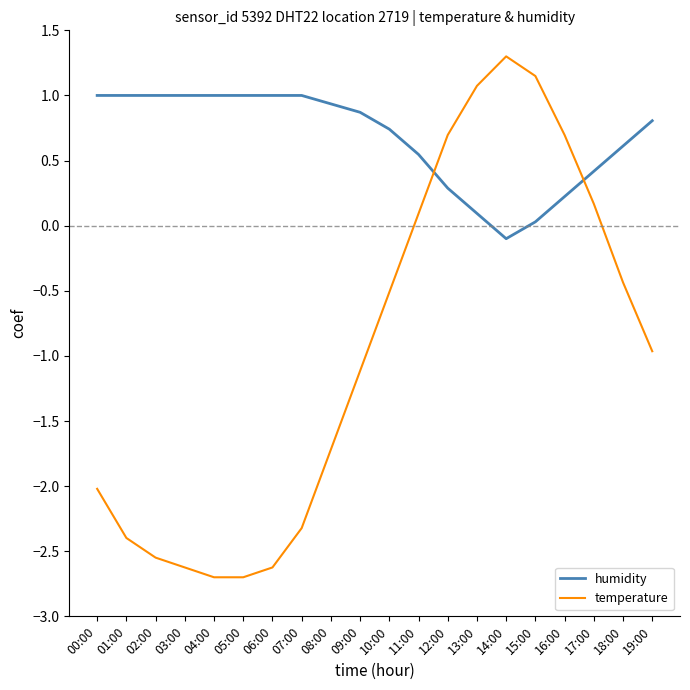

Is the value of temperature at 06:00 greater than the value of humidity at 12:00?

No